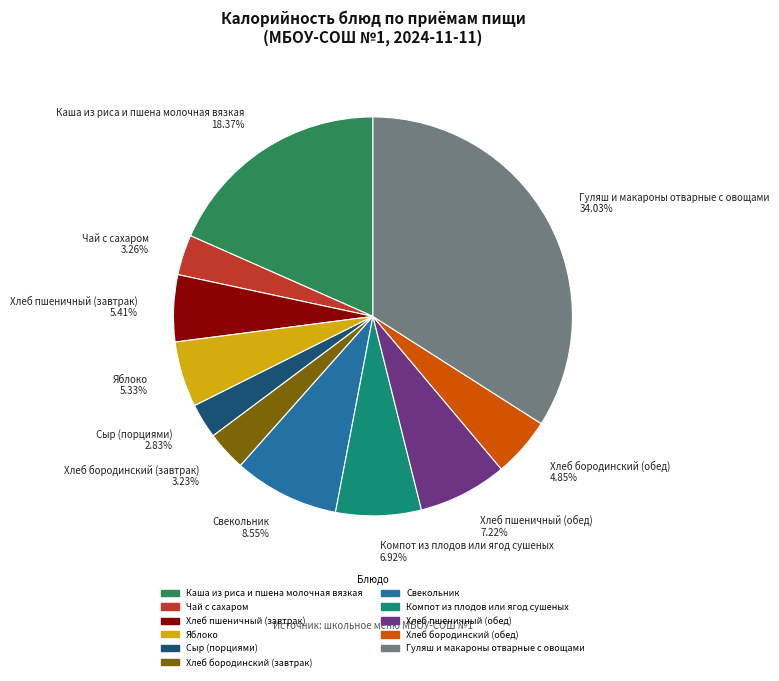

Combined, do Хлеб пшеничный (завтрак) and Сыр (порциями) account for over 50%?

No